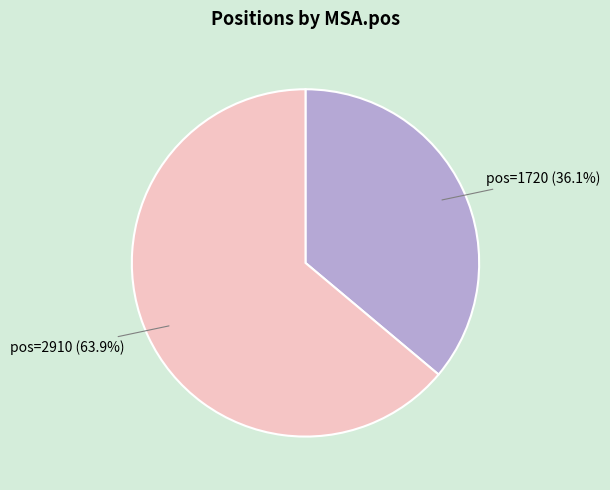

What percentage do pos=1720 and pos=2910 together represent?

100.0%